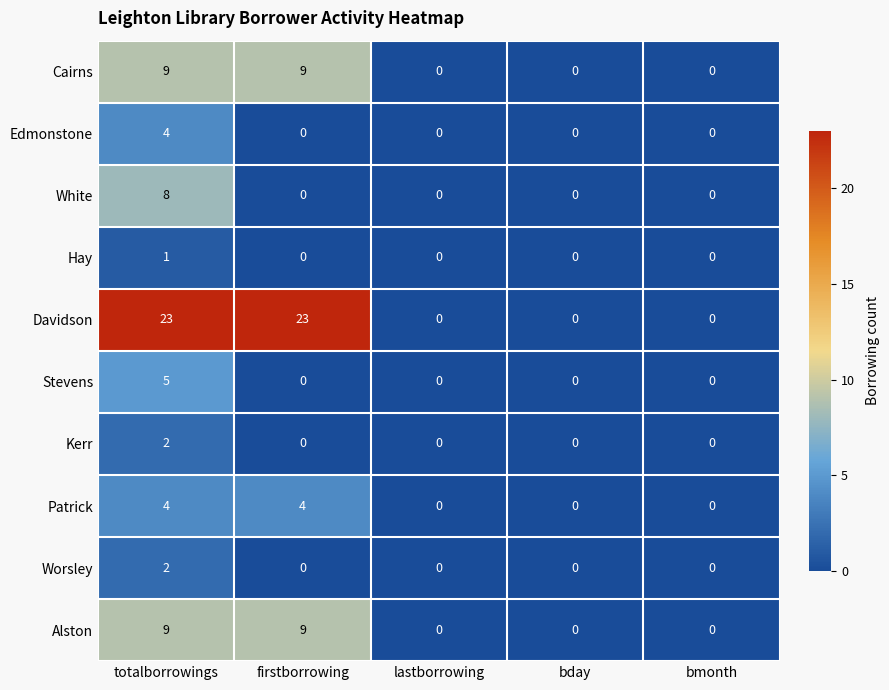

What is the highest value of the Edmonstone series?

4